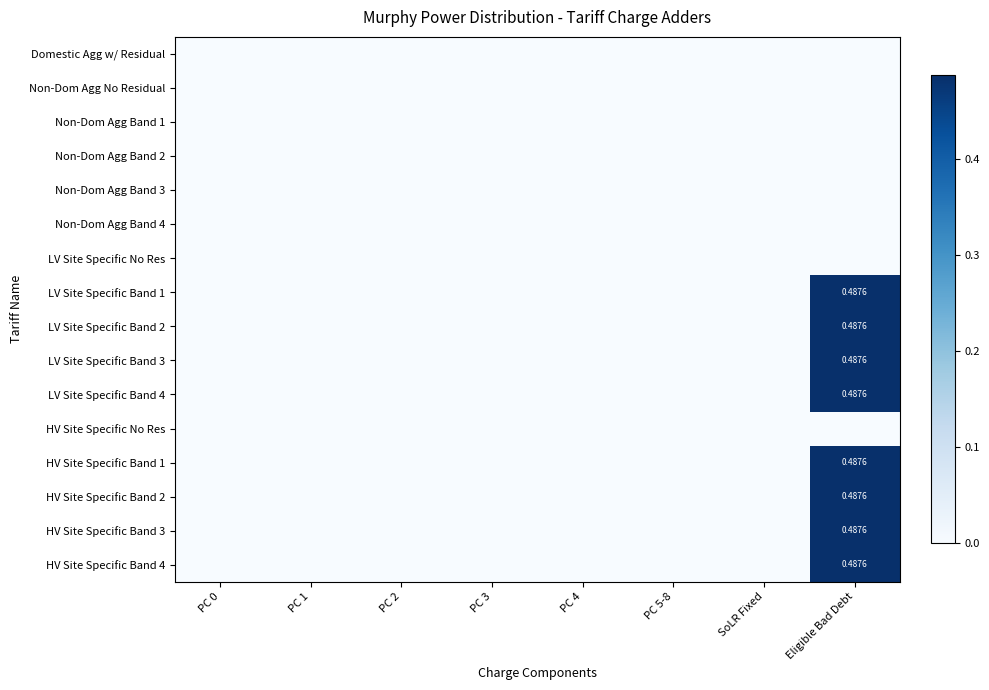

Count the number of categories in the chart.

8